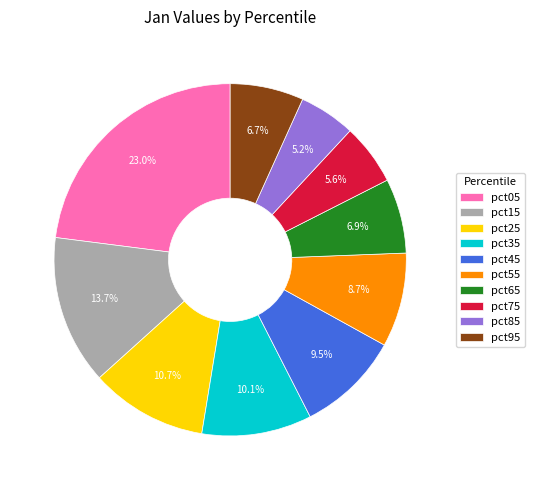

Is it true that pct55 is 9% of the pie?

True